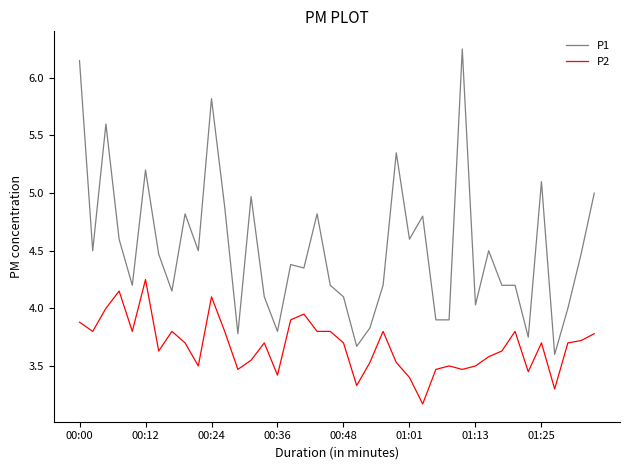

Which series has the widest spread of values?

P1